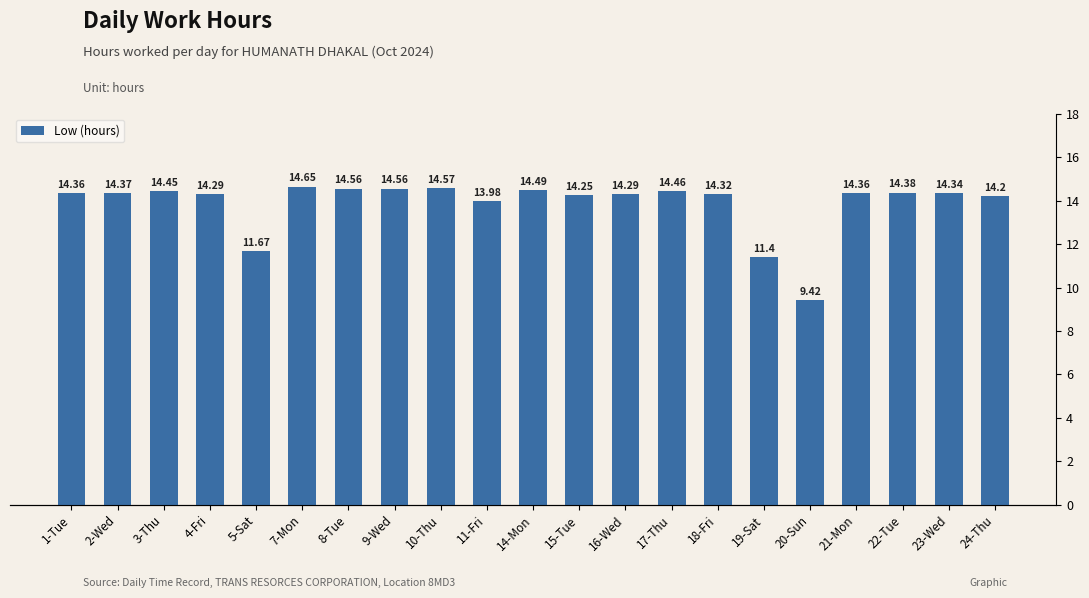

Between 17-Thu and 5-Sat, which is larger?

17-Thu